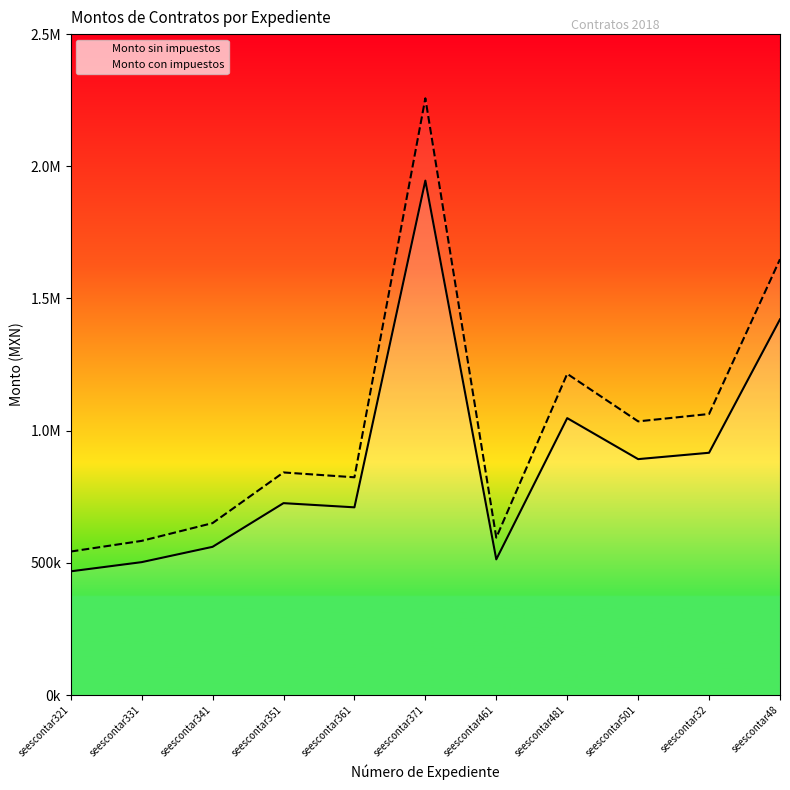

What is the label of the 5th point from the left?

seescontar361